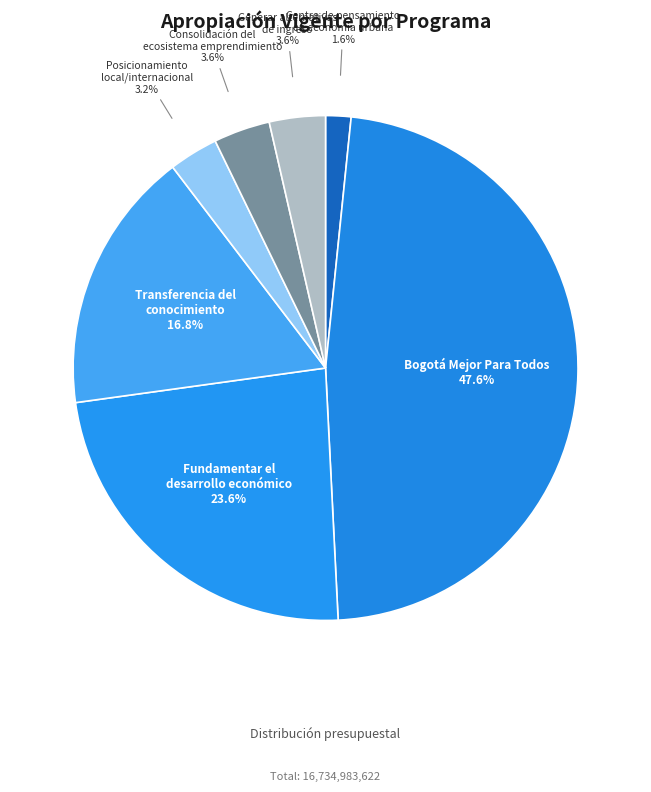

Does Fundamentar el desarrollo económico account for over 50% of the chart?

No